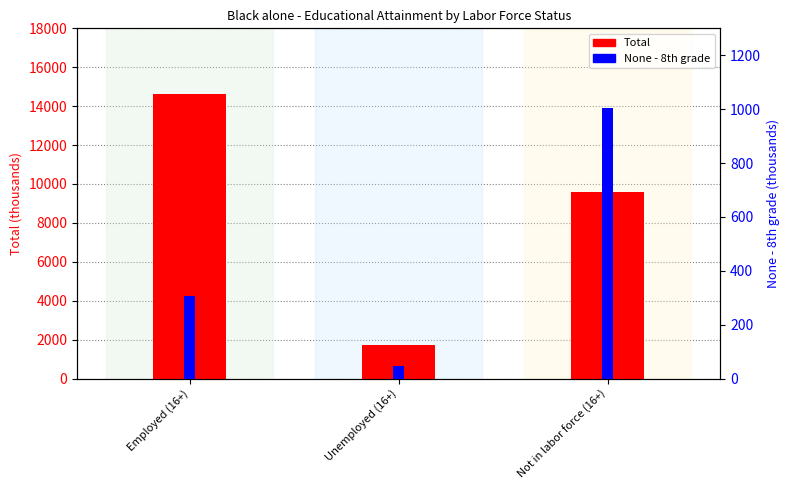

Is it true that Total (thousands) equals 2450 at Not in labor force (16+)?

False